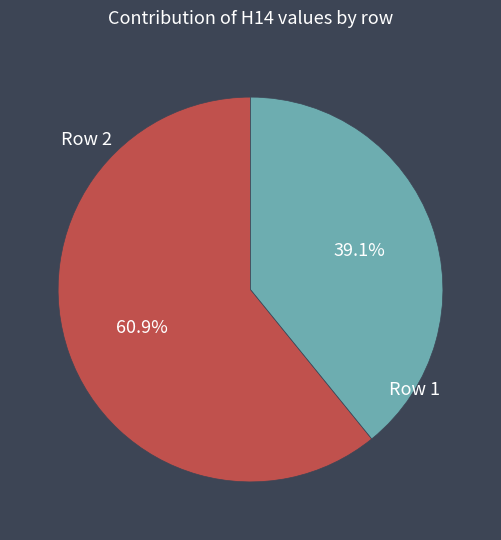

How many slices are in this pie chart?

2